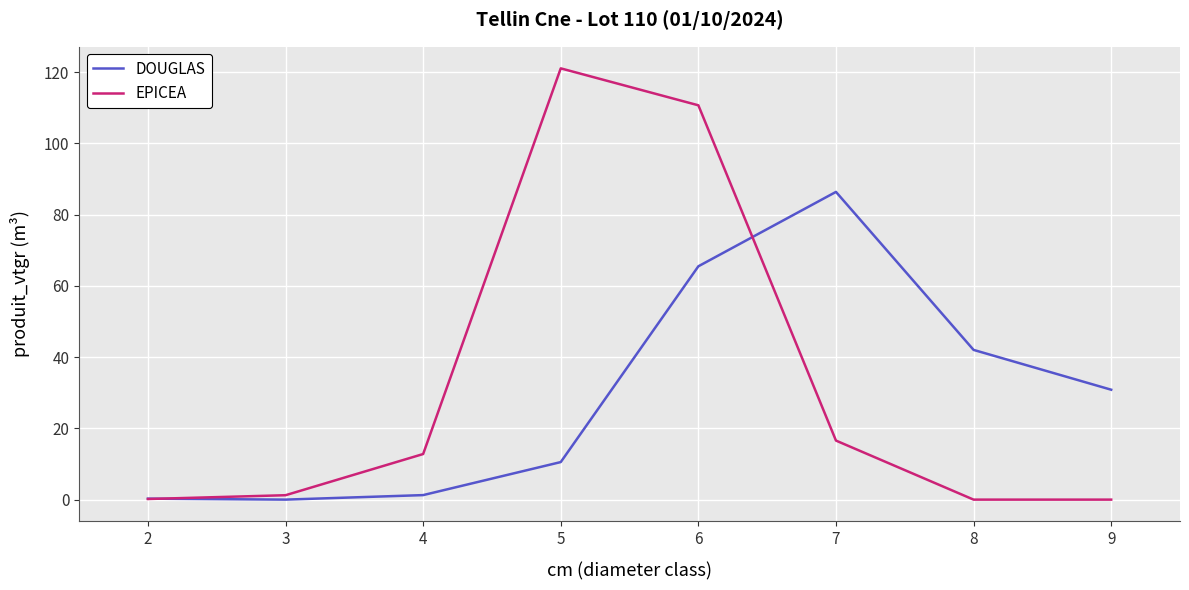

List the series in order of their peak value, highest first.

EPICEA, DOUGLAS